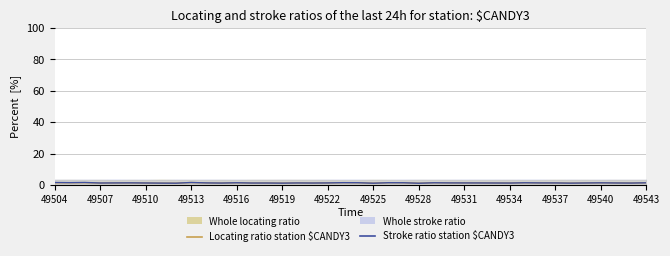

What is the value of the Locating ratio station $CANDY3 point at the 10th from the left?

1.6